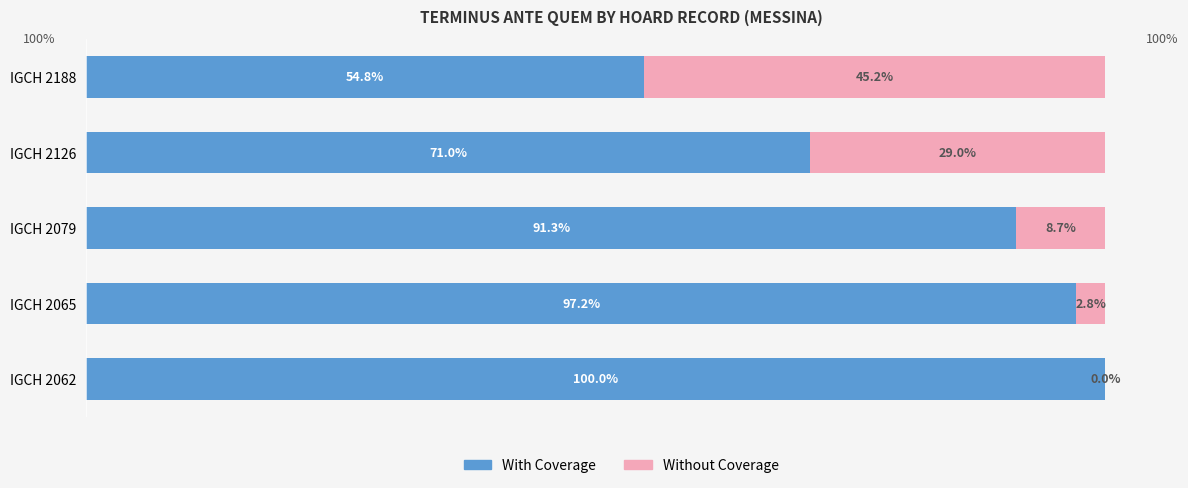

How many categories are shown in the chart?

5